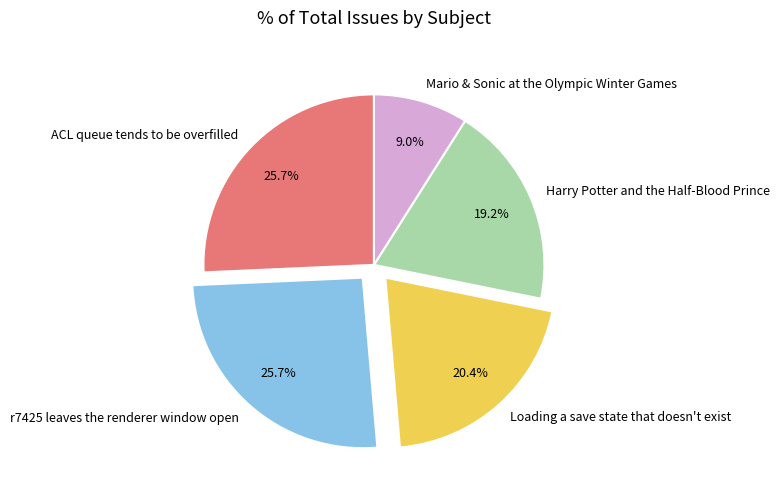

Is the sum of Mario & Sonic at the Olympic Winter Games and Loading a save state that doesn't exist greater than half?

No